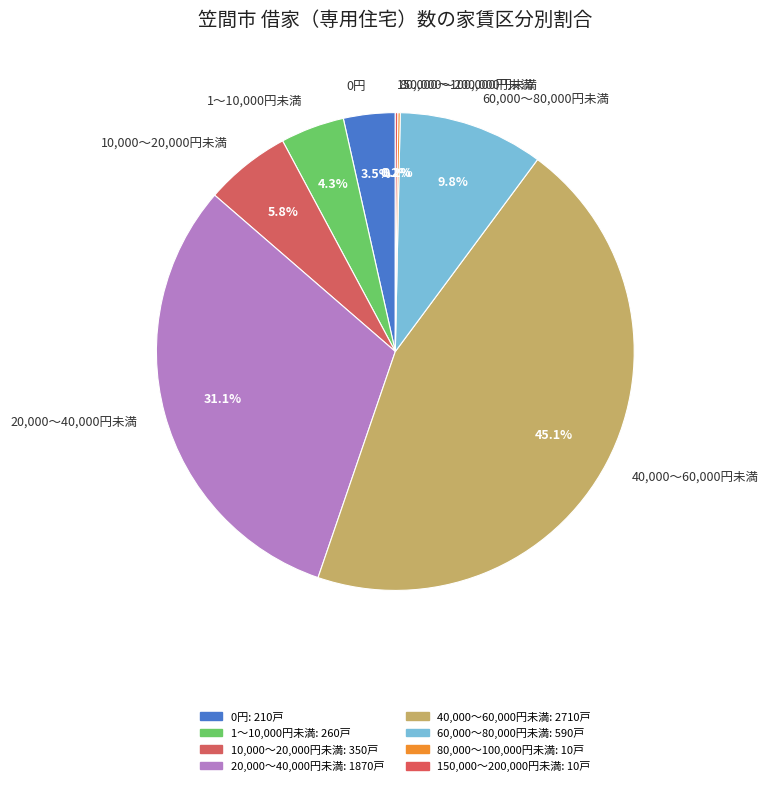

How much of the chart is everything except 1～10,000円未満?

95.7%